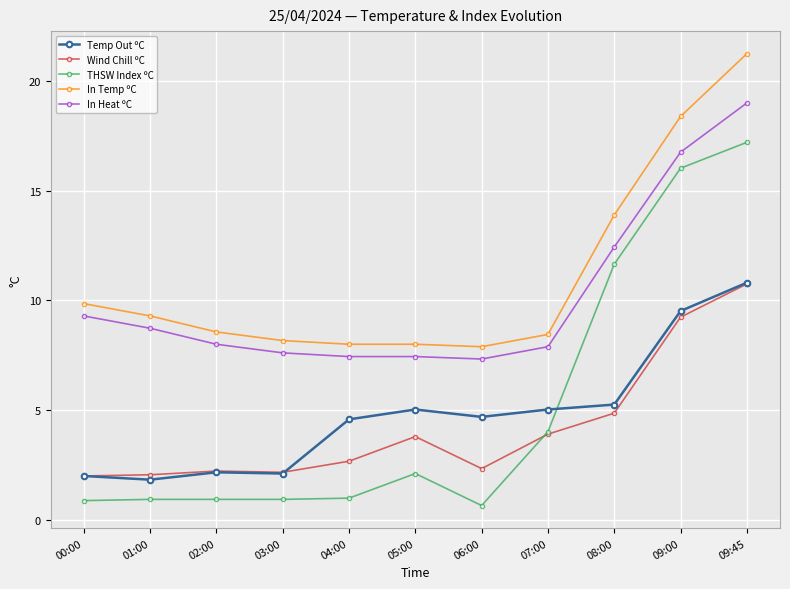

Is the value of In Temp ºC at 08:00 greater than the value of THSW Index ºC at 07:00?

Yes